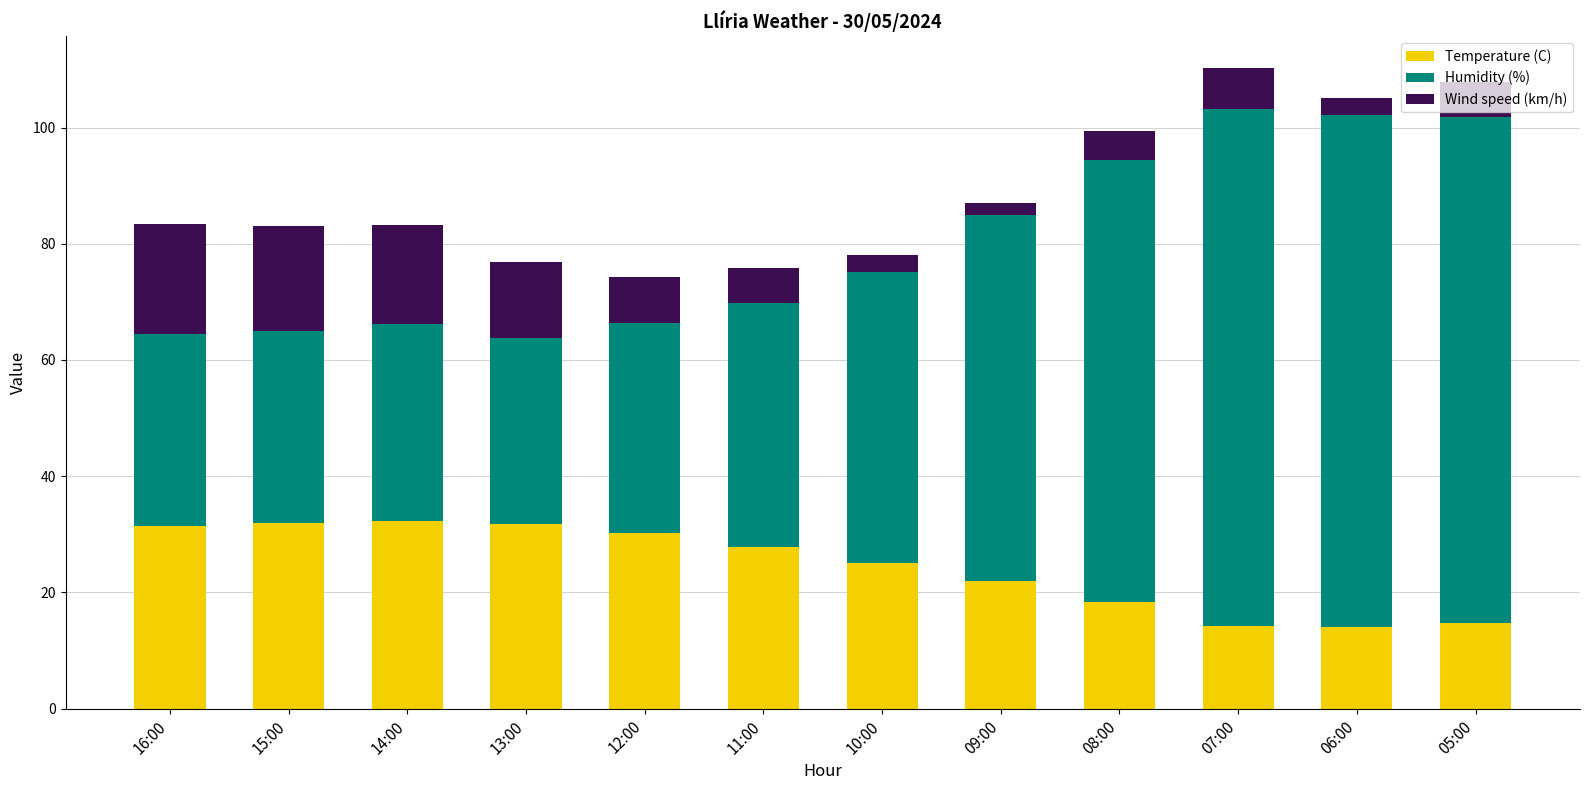

The value of Temperature (C) at 07:00 is 14.2. True or false?

True